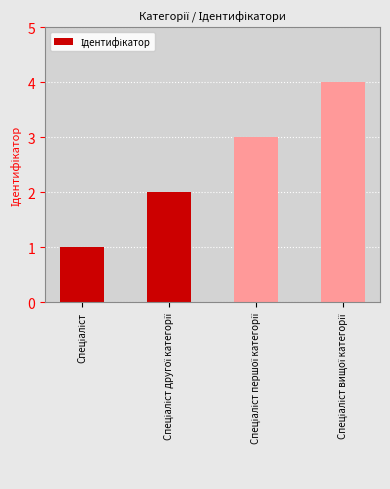

What is the difference between the maximum and minimum values?

3